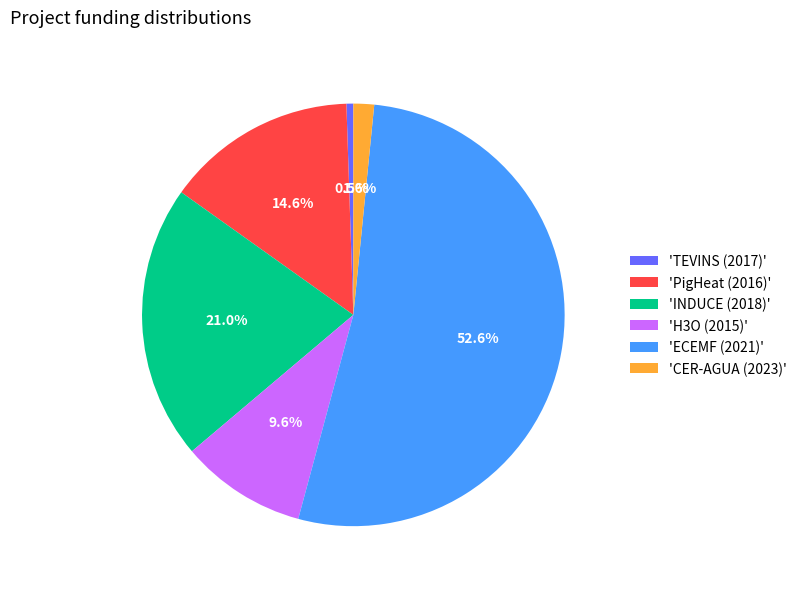

Does 'H3O (2015)' represent more than half of the total?

No